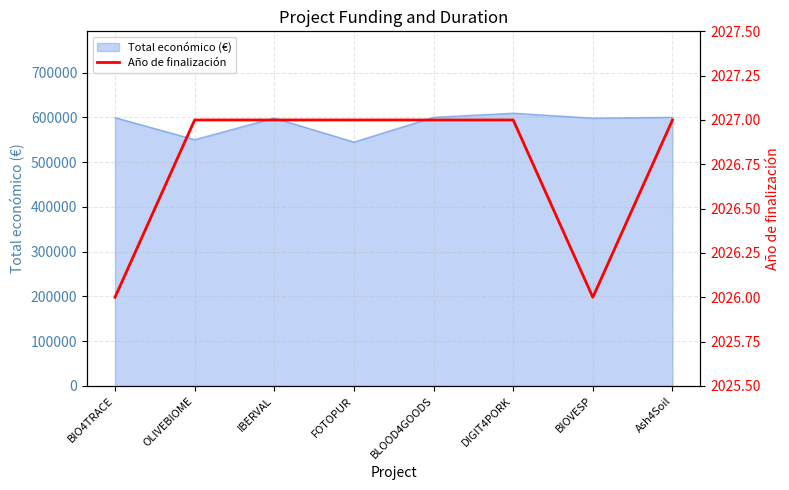

What is the difference between the second highest and minimum values?

1